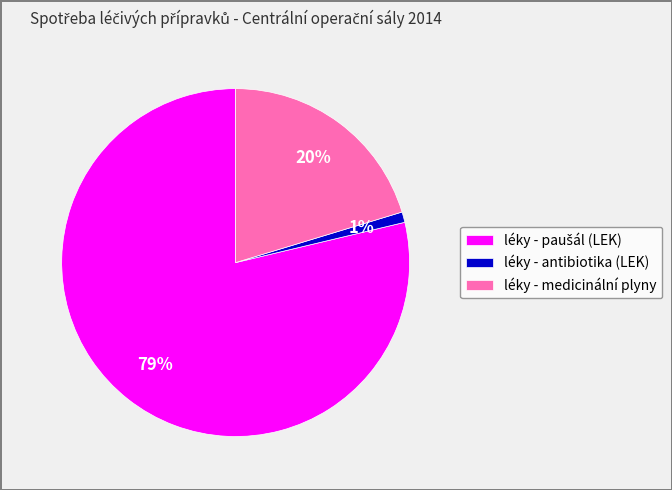

Is there any slice that represents more than half of the pie?

Yes